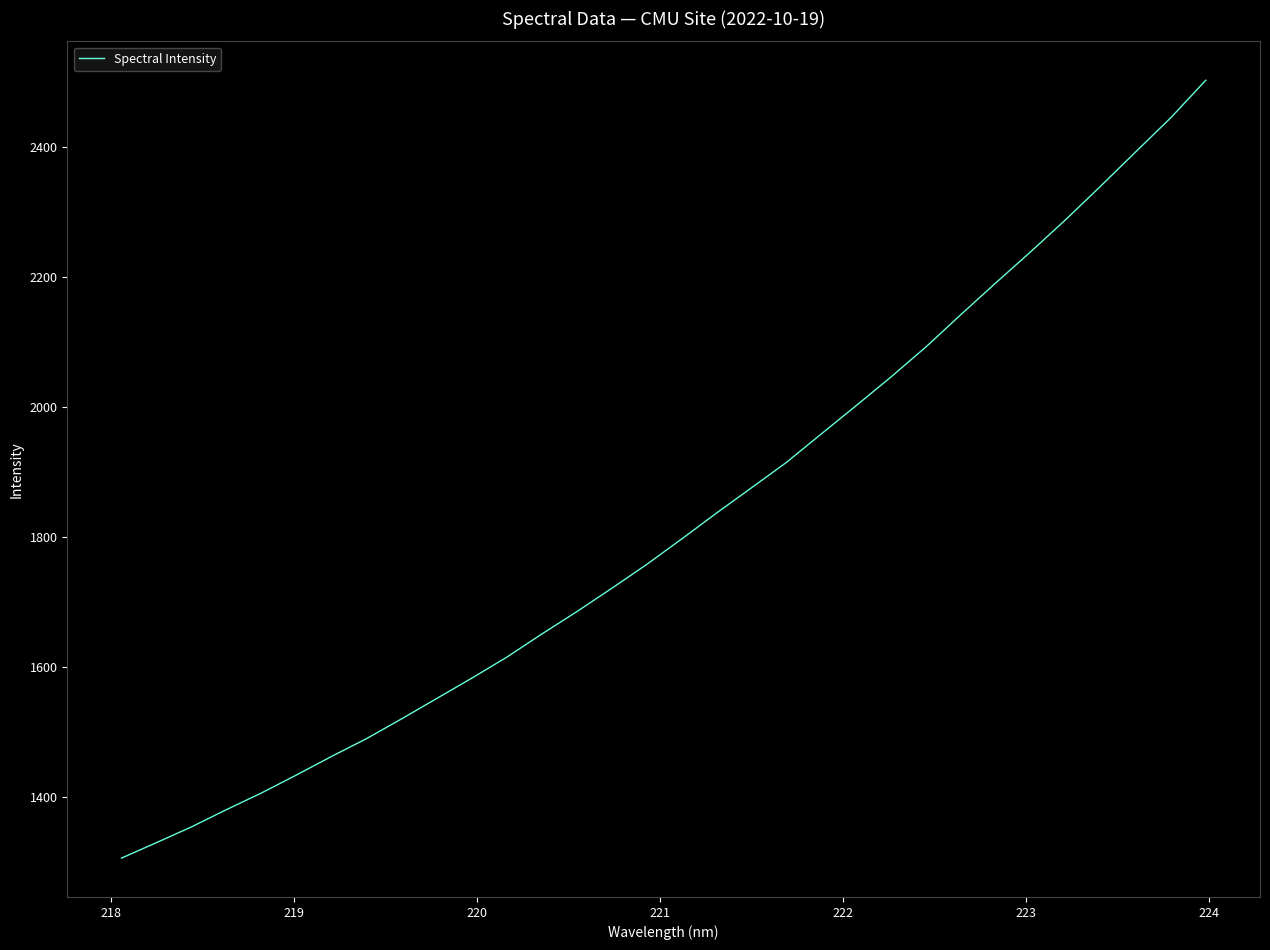

What is the maximum value shown in the chart?

2502.8